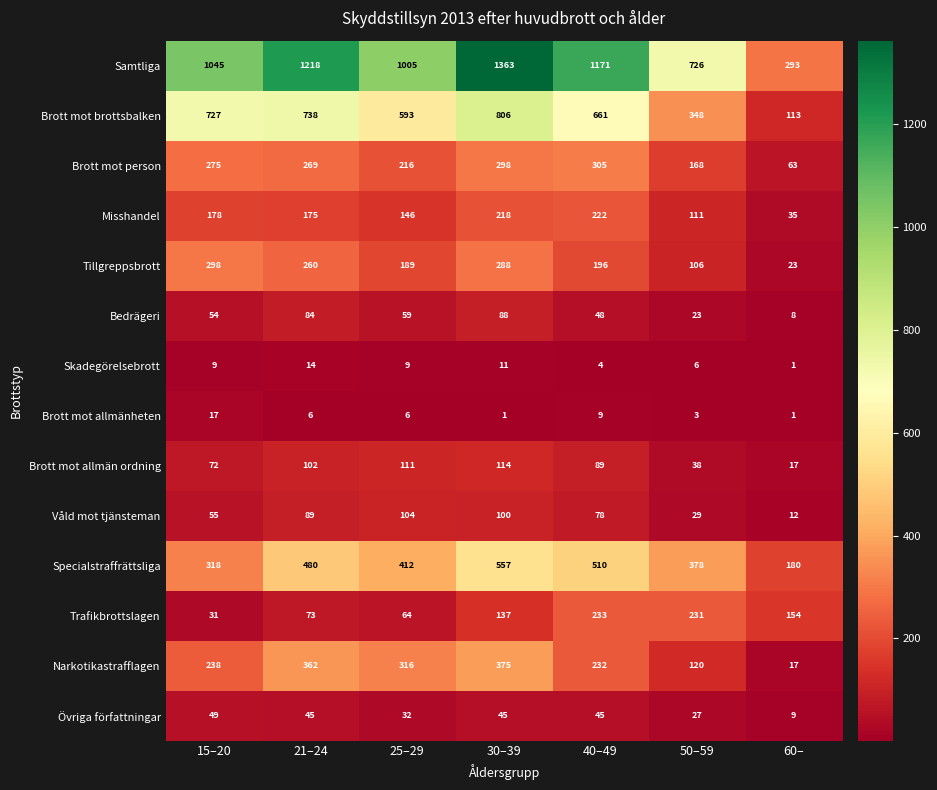

Read the Brott mot allmänheten value at 21–24.

6